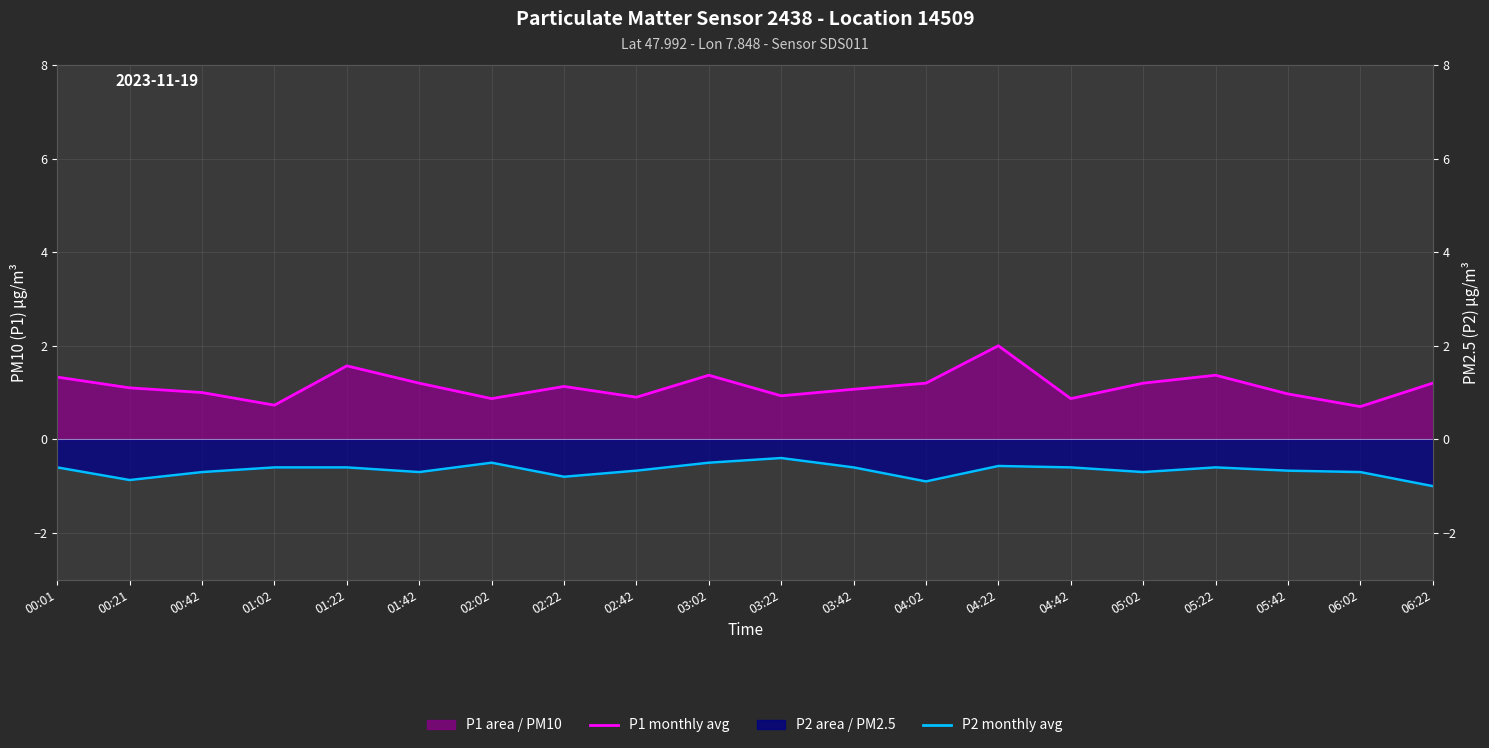

Reading left to right, list all the values displayed in this chart.

P1 (PM10): 00:01=1.3	00:21=1.1	00:42=1.0	01:02=0.7	01:22=1.6	01:42=1.2	02:02=0.9	02:22=1.1	02:42=0.9	03:02=1.4	03:22=0.9	03:42=1.1	04:02=1.2	04:22=2.0	04:42=0.9	05:02=1.2	05:22=1.4	05:42=1.0	06:02=0.7	06:22=1.2
P2 (PM2.5): 00:01=-0.6	00:21=-0.9	00:42=-0.7	01:02=-0.6	01:22=-0.6	01:42=-0.7	02:02=-0.5	02:22=-0.8	02:42=-0.7	03:02=-0.5	03:22=-0.4	03:42=-0.6	04:02=-0.9	04:22=-0.6	04:42=-0.6	05:02=-0.7	05:22=-0.6	05:42=-0.7	06:02=-0.7	06:22=-1.0